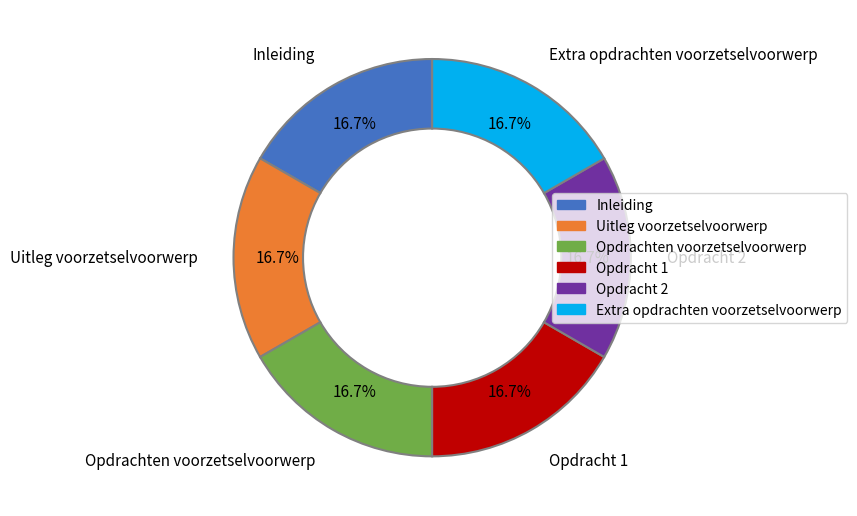

What is the ratio of the value at Uitleg voorzetselvoorwerp to the value at Opdracht 2?

1.0